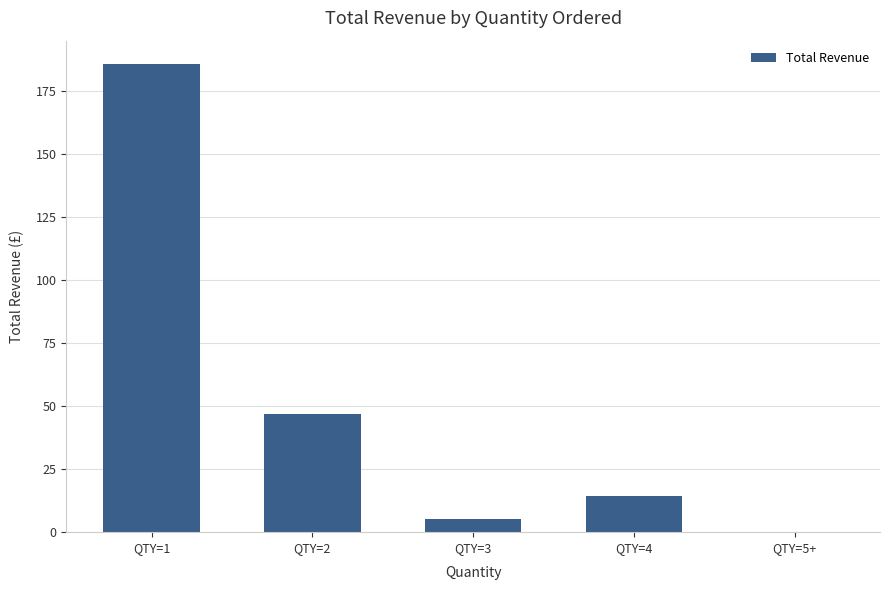

What is the sum of the values at QTY=2 and QTY=4?

61.0